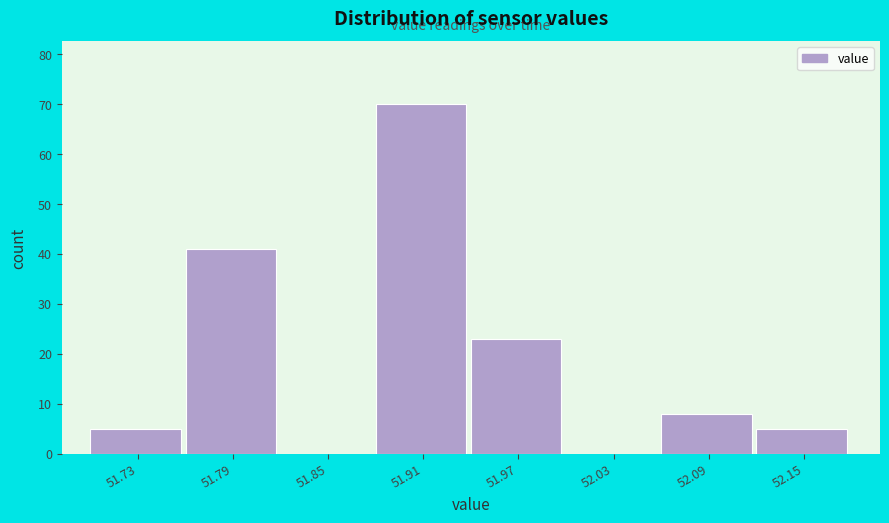

Reading left to right, list every bar in this chart as the range it spans on the x-axis followed by its height. The values are not printed on the chart, so give them approximately, as read against the axis.

51.70 to 51.76: 5
51.76 to 51.82: 41
51.82 to 51.88: 0
51.88 to 51.94: 70
51.94 to 52.00: 23
52.00 to 52.06: 0
52.06 to 52.12: 8
52.12 to 52.18: 5